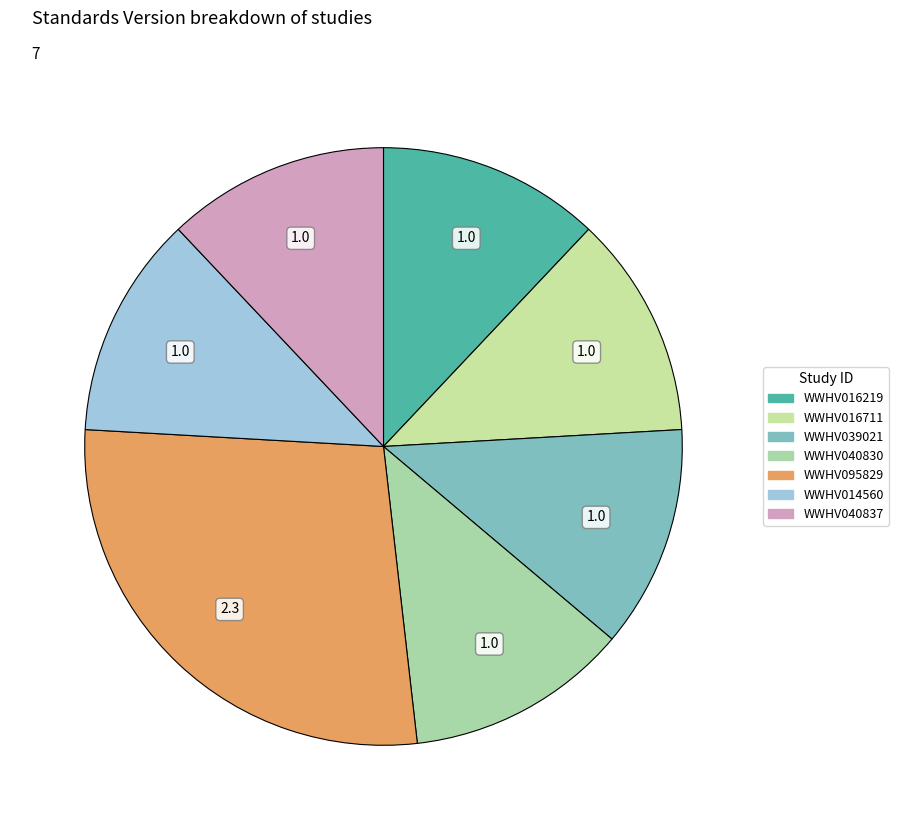

What percentage is NOT represented by WWHV039021?

88.0%